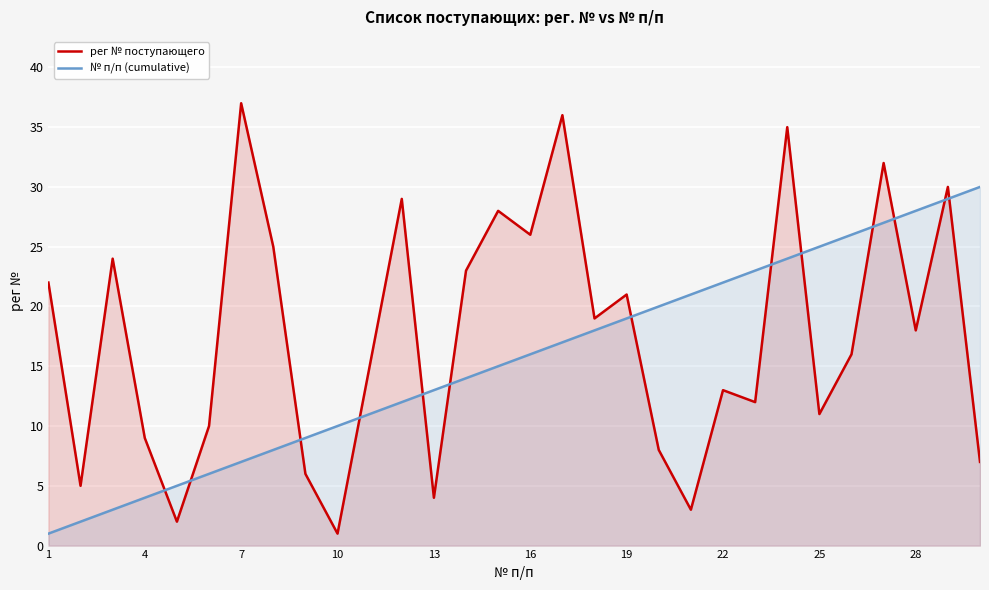

What is the difference between the second highest and minimum values in the № п/п (cumulative) series?

28